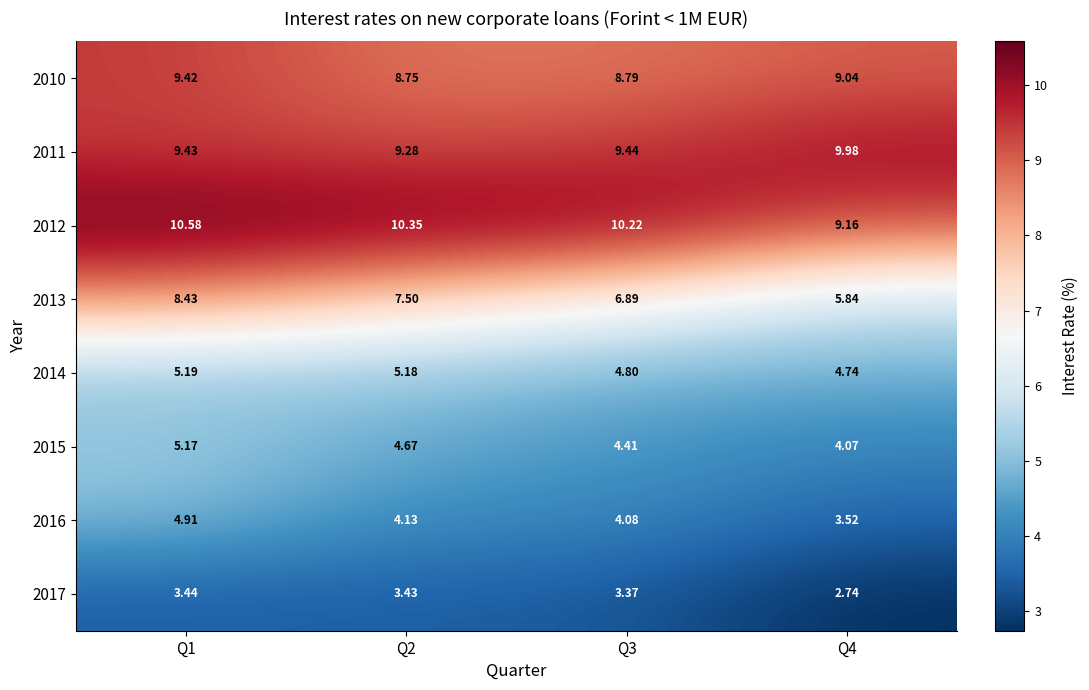

Which series has the largest total across all categories?

2012